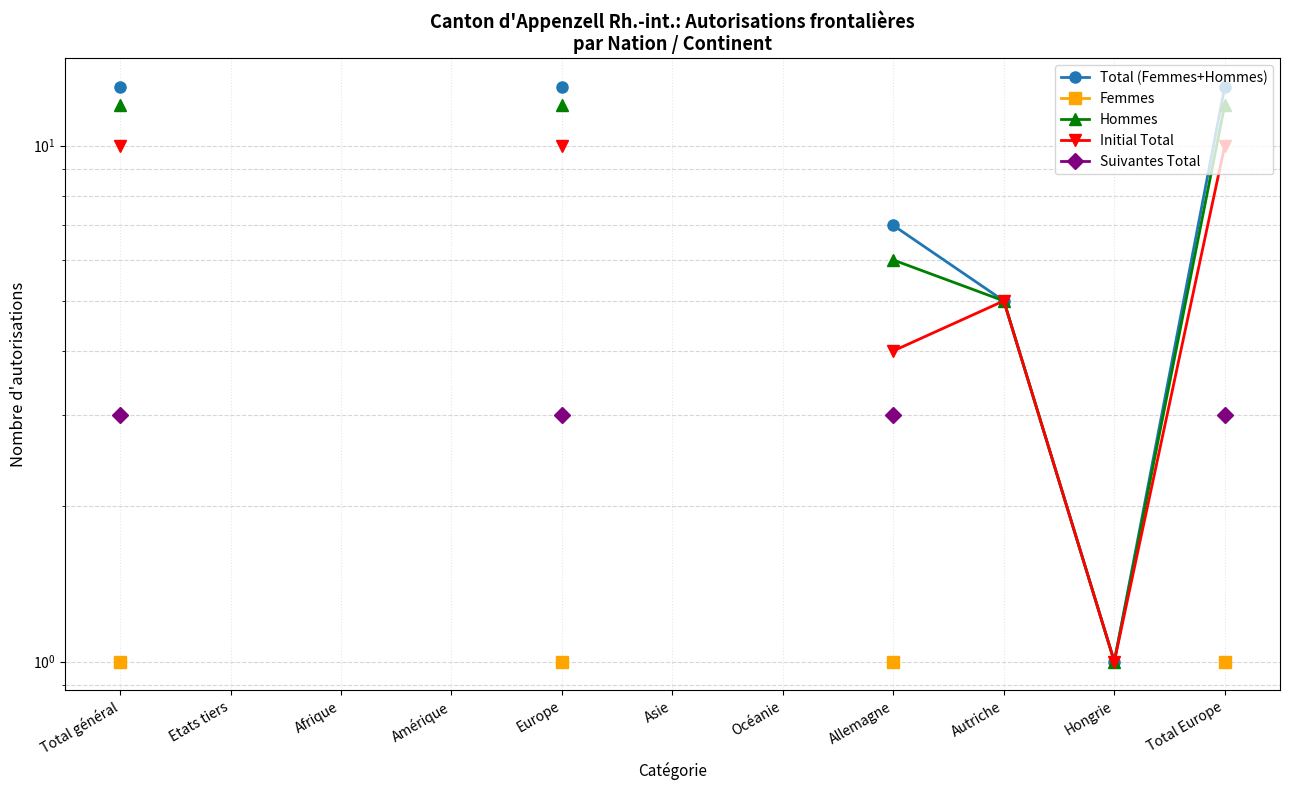

True or false: Hommes has more than 1 interior local peaks.

False